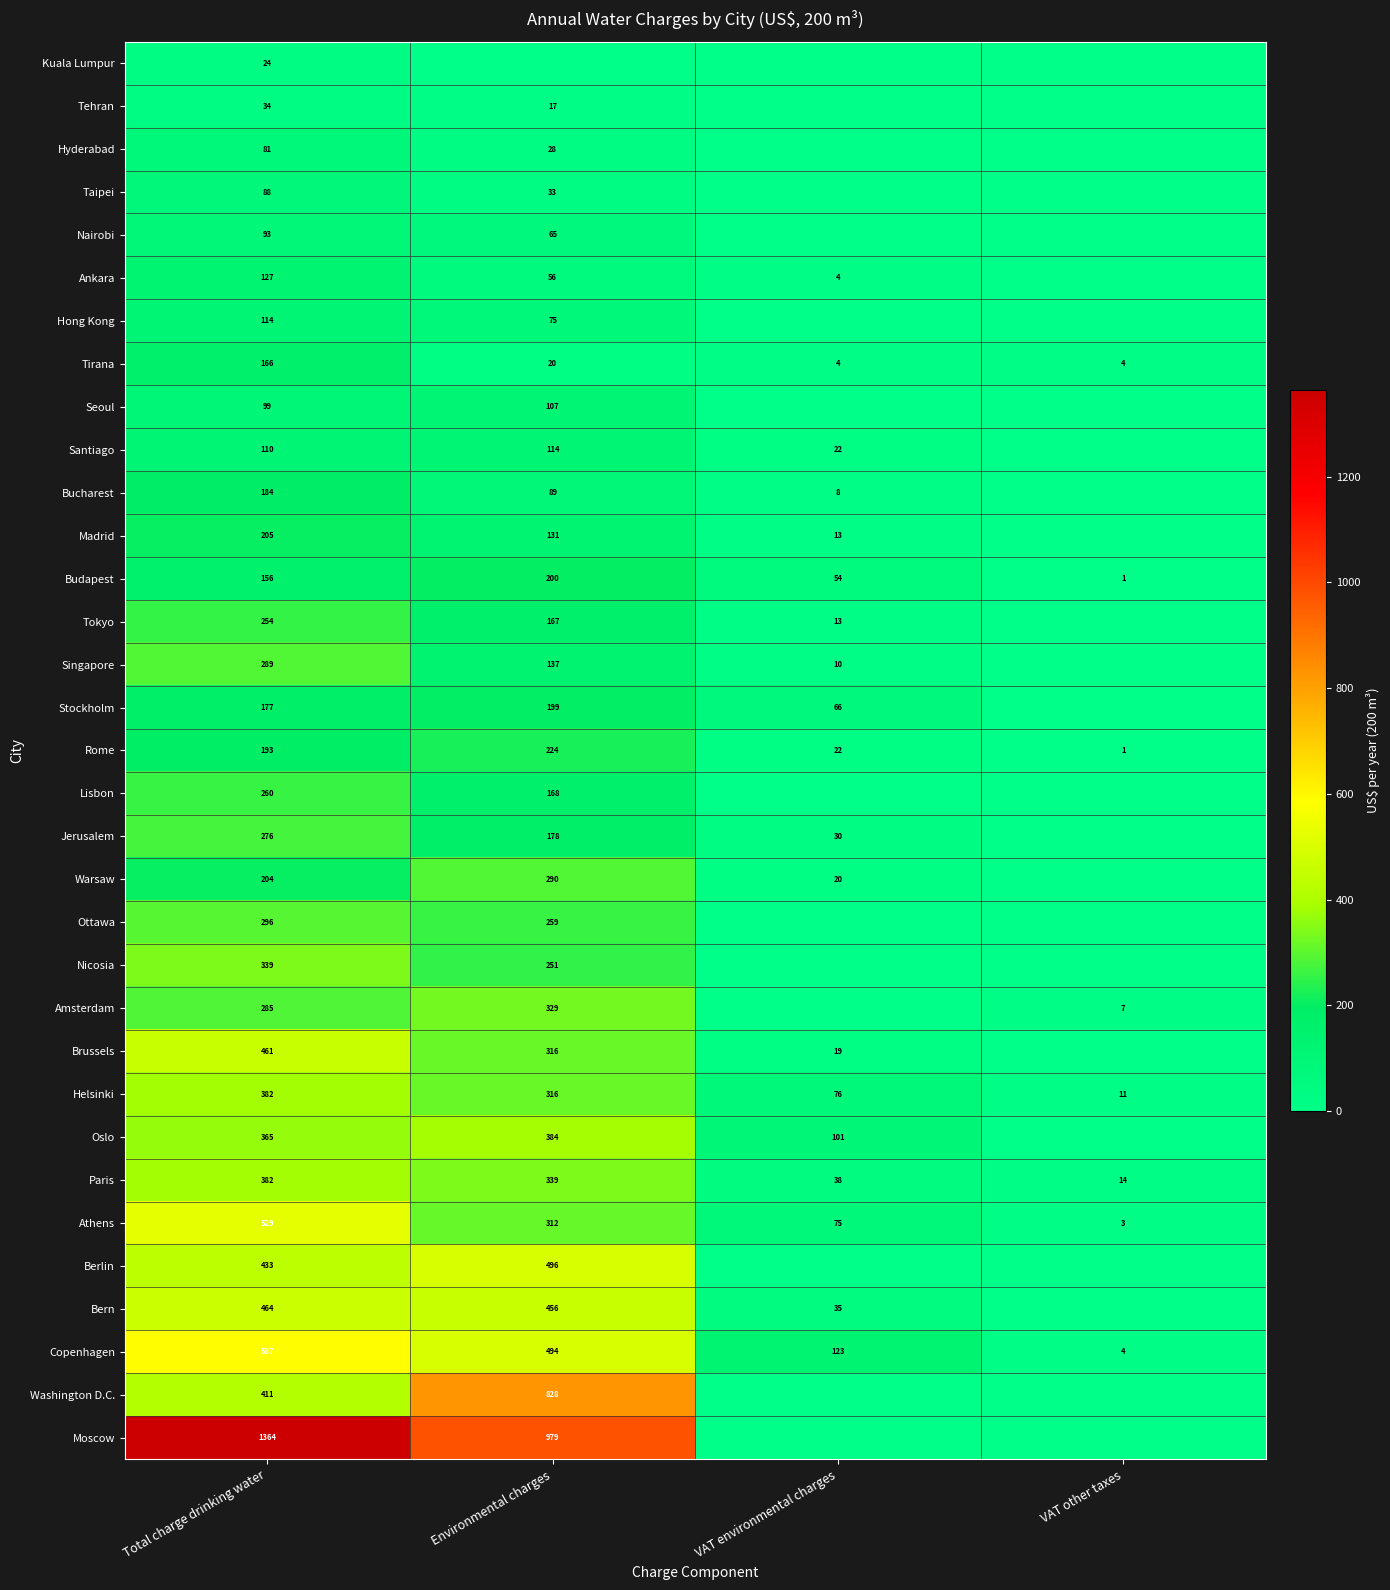

What is the difference between the maximum and minimum values in the Copenhagen series?

583